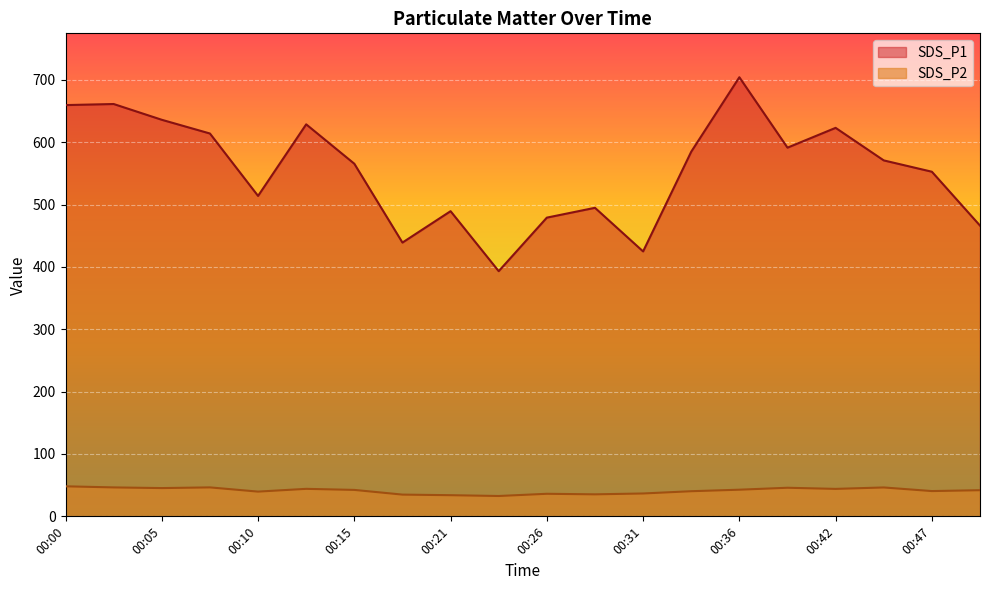

What is the sum of the SDS_P1 values at 00:42 and 00:50?

1089.4